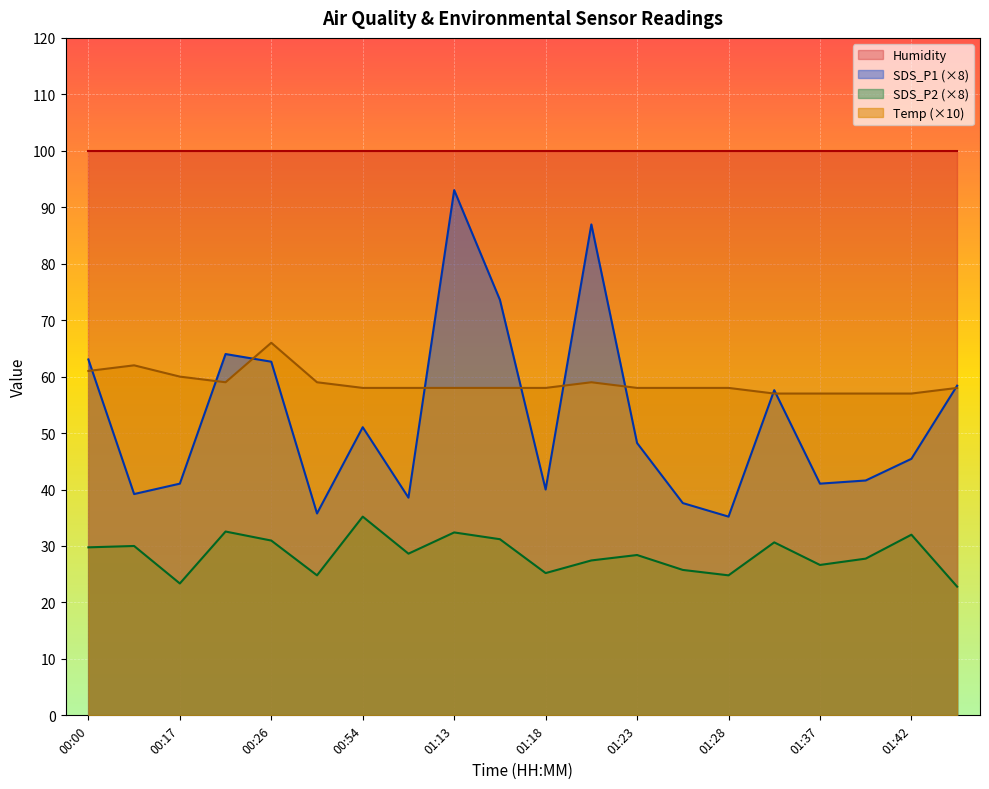

The value of SDS_P2 at 00:00 is 29.8. True or false?

True